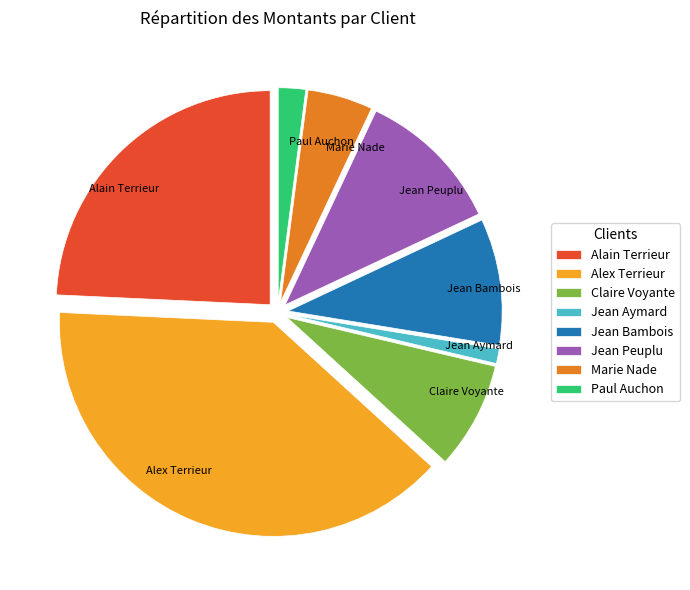

Which category has the smallest portion of the pie?

Jean Aymard